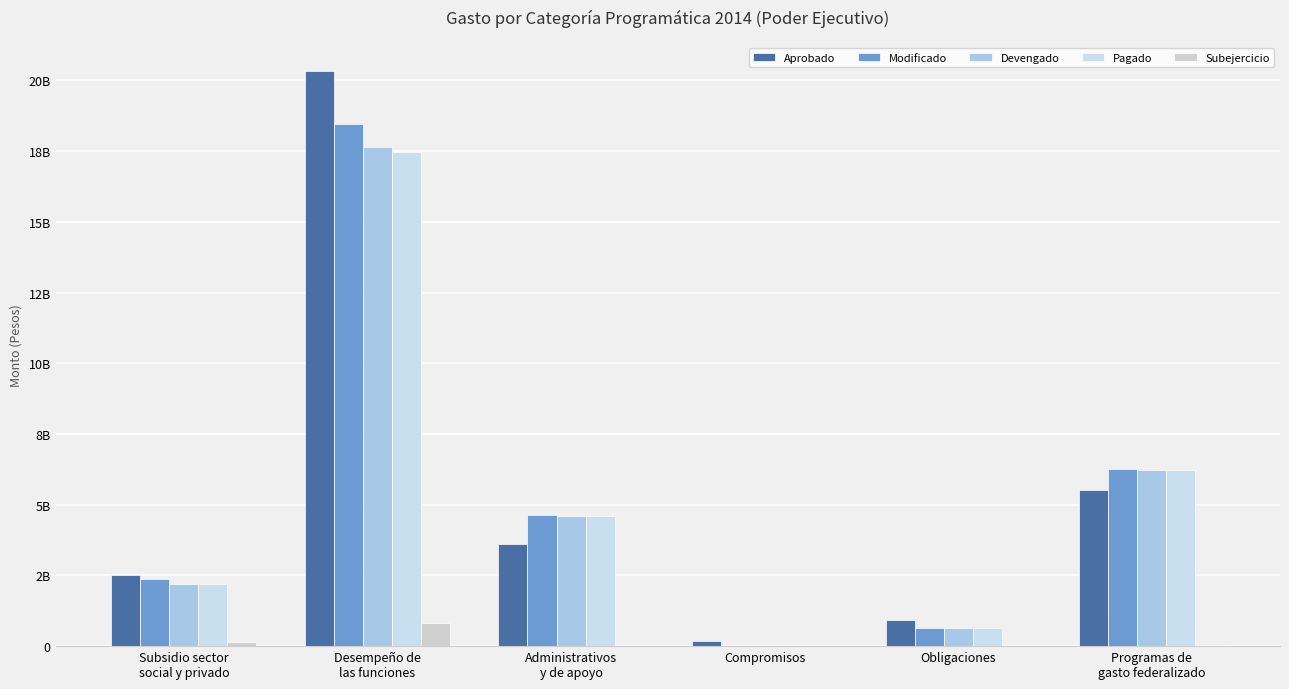

Between Administrativos
y de apoyo and Obligaciones, which series saw the biggest shift?

Modificado